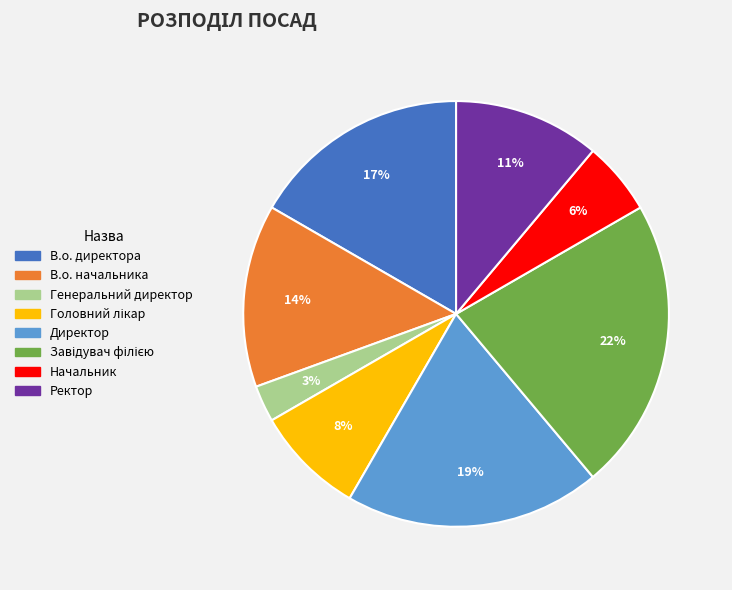

What is the ratio of the value at Генеральний директор to the value at Начальник?

0.5